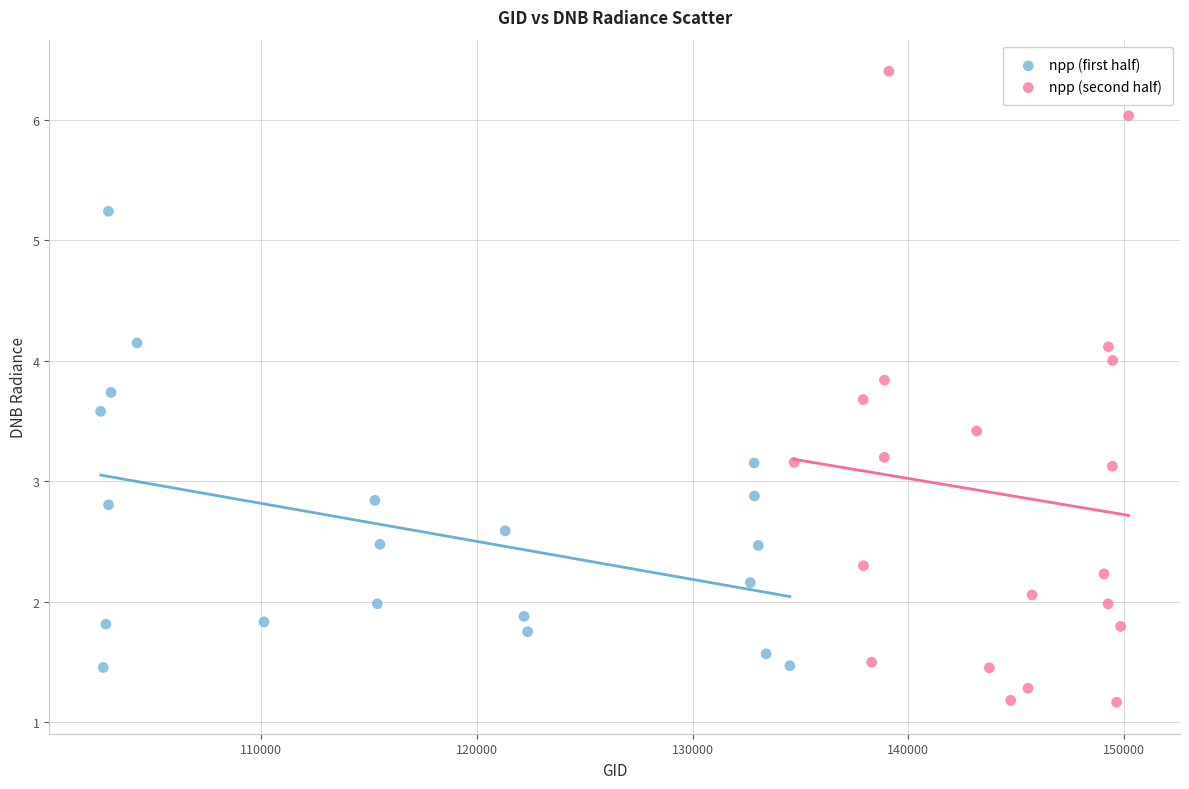

Which series contains the lowest Y value?

npp (second half)